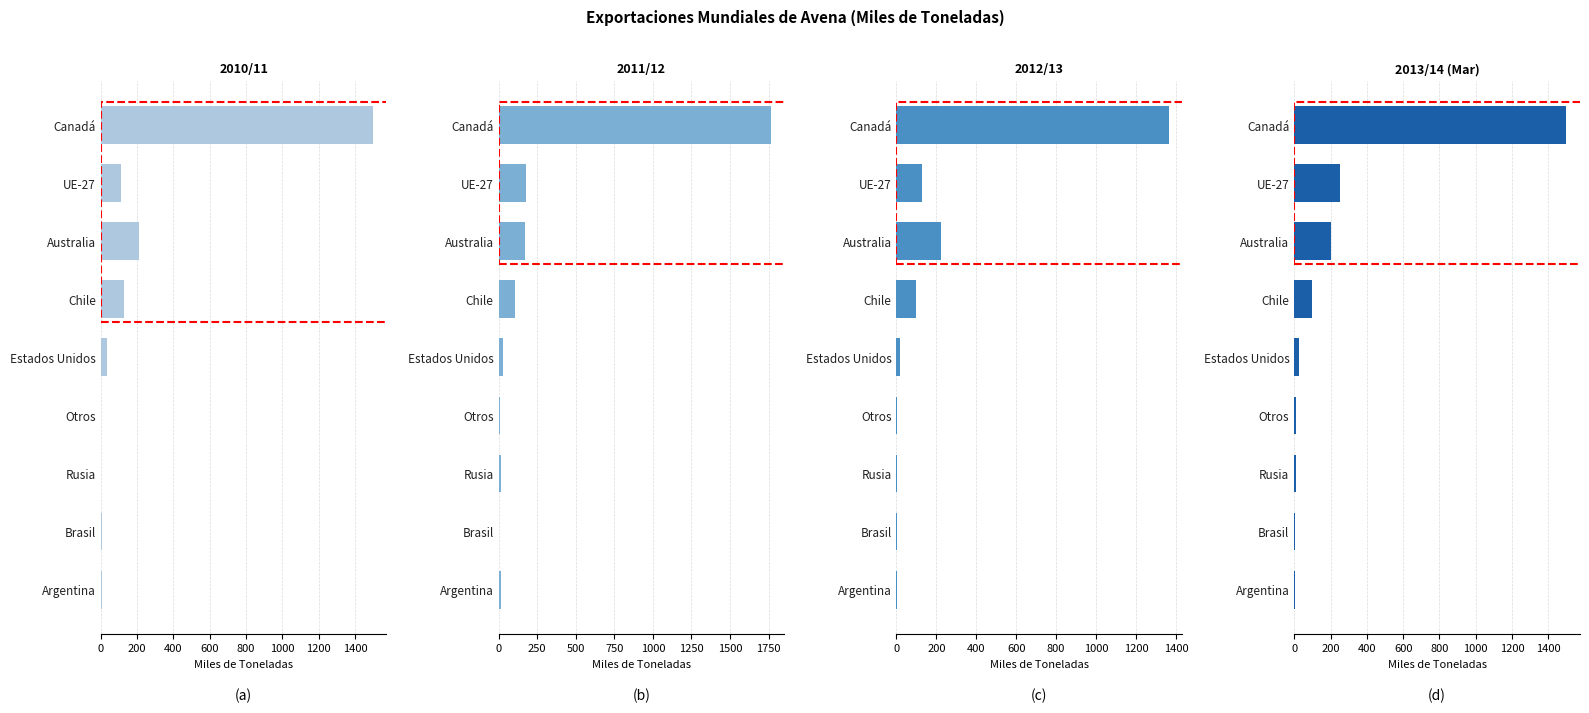

Reading right to left, transcribe all the data shown in this chart.

2010/11: Estados Unidos=37	Otros=4	Rusia=1	UE-27=113	Chile=129	Canadá=1497	Brasil=9	Australia=211	Argentina=6
2011/12: Estados Unidos=27	Otros=6	Rusia=18	UE-27=176	Chile=106	Canadá=1764	Brasil=3	Australia=174	Argentina=13
2012/13: Estados Unidos=17	Otros=4	Rusia=4	UE-27=126	Chile=100	Canadá=1363	Brasil=5	Australia=225	Argentina=1
2013/14 (Mar): Estados Unidos=25	Otros=10	Rusia=10	UE-27=250	Chile=100	Canadá=1500	Brasil=5	Australia=200	Argentina=5